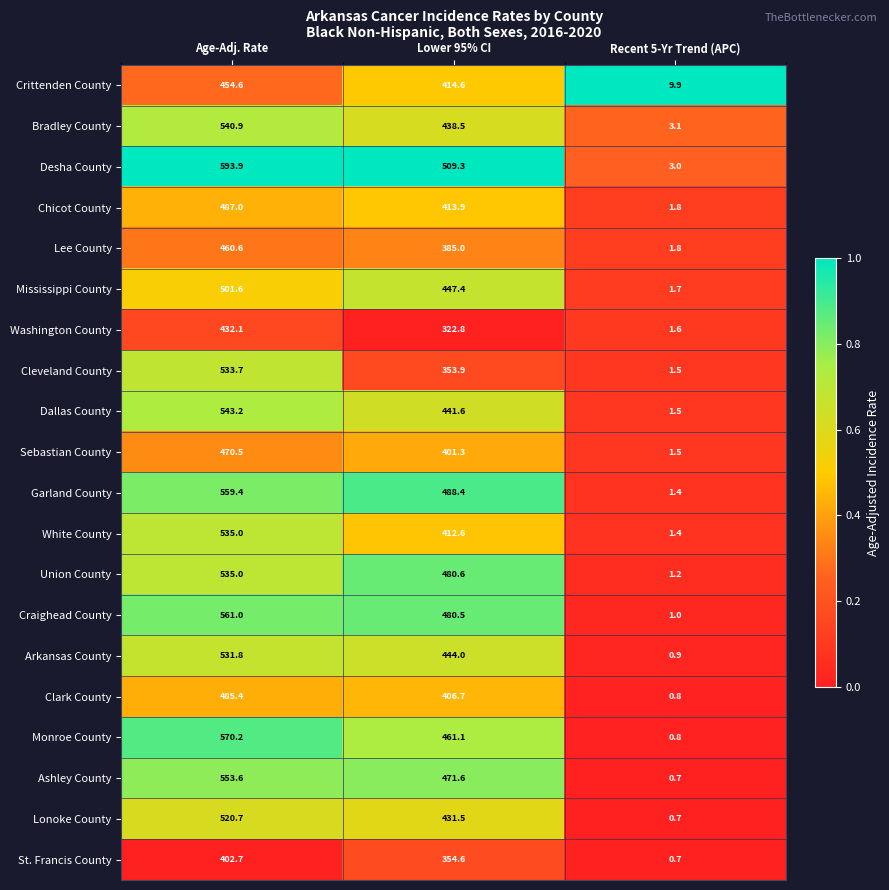

What is the average value of the Chicot County series?

300.9